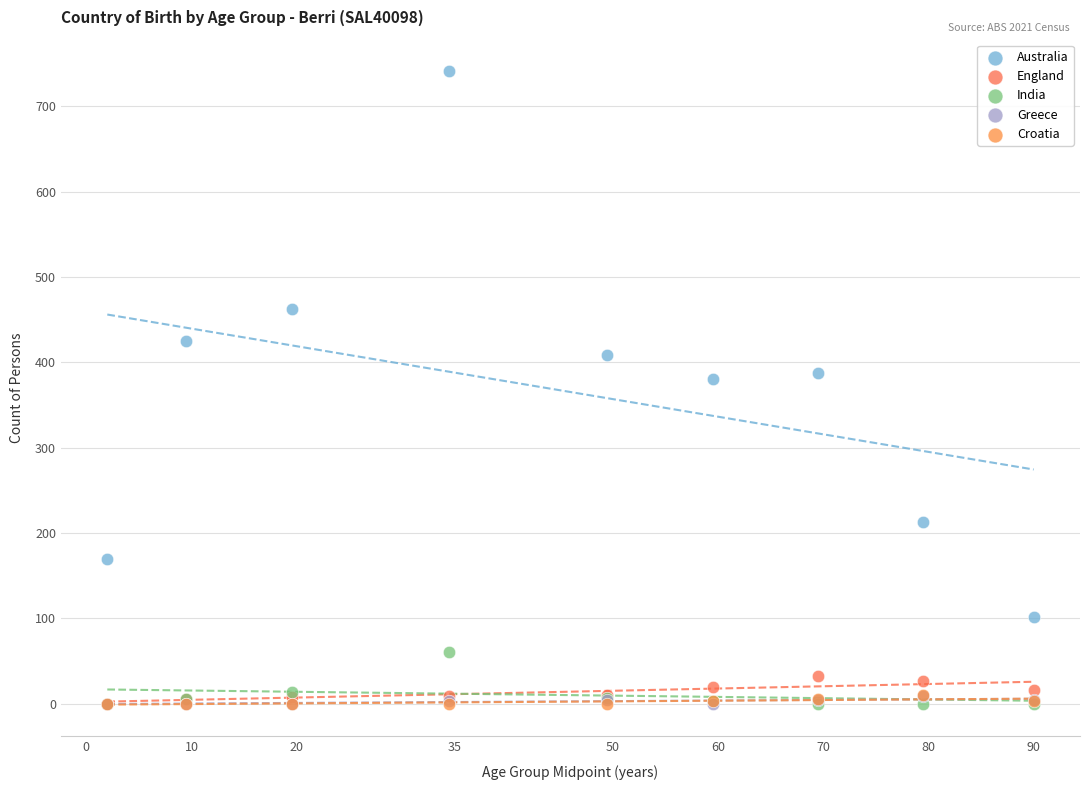

What are all the series names shown in the legend?

Australia, England, India, Greece, Croatia